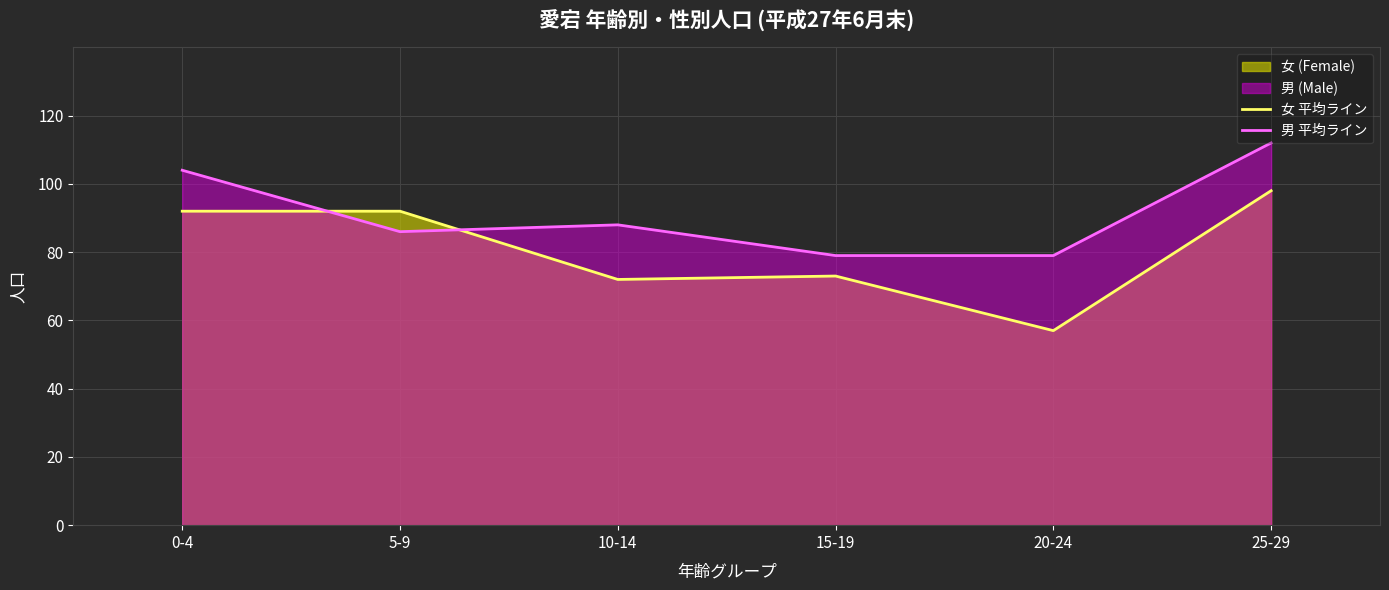

At which label is 女 平均ライン closest to 77?

15-19